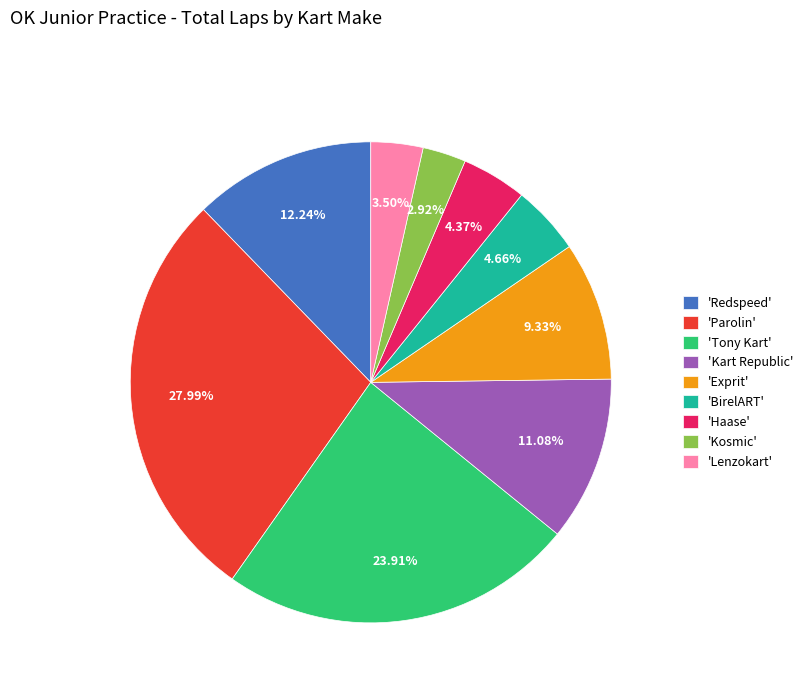

How many slices are in this pie chart?

9